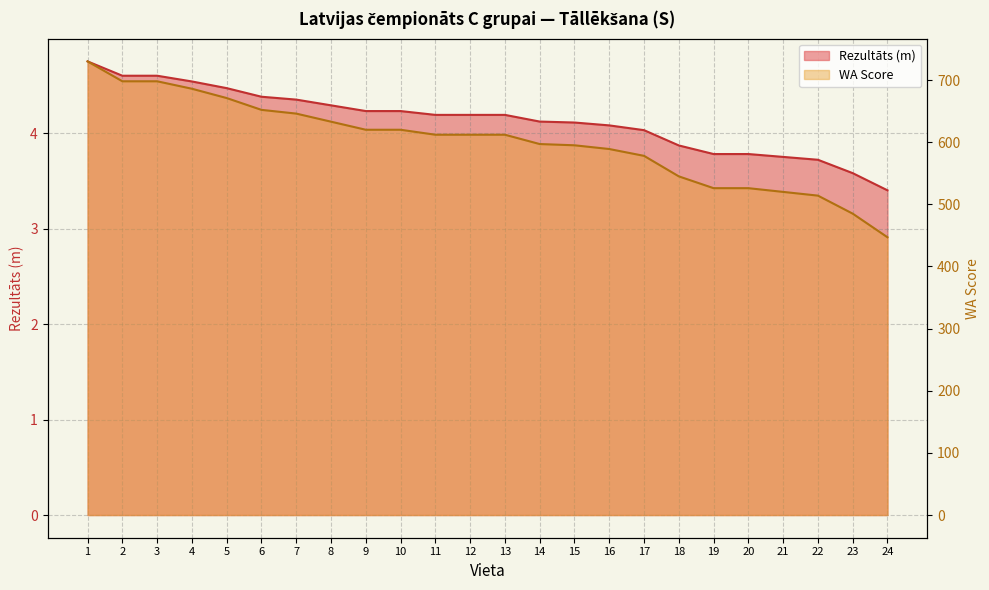

Read the WA Score value at 24.

447.0